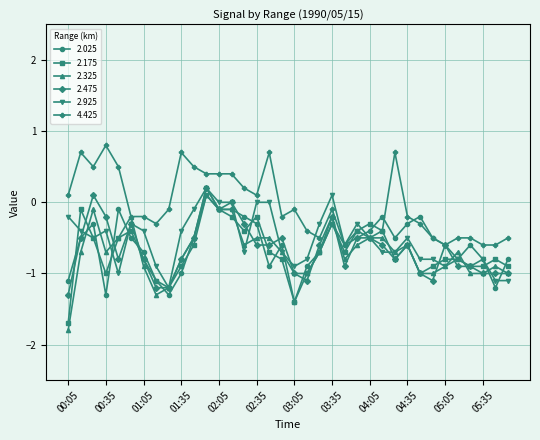

Which series has the largest total across all categories?

4.425